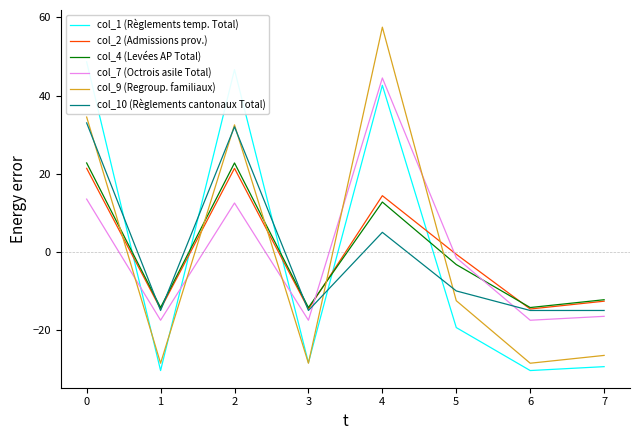

At which category does col_4 (Levées AP Total) reach its first local peak?

2